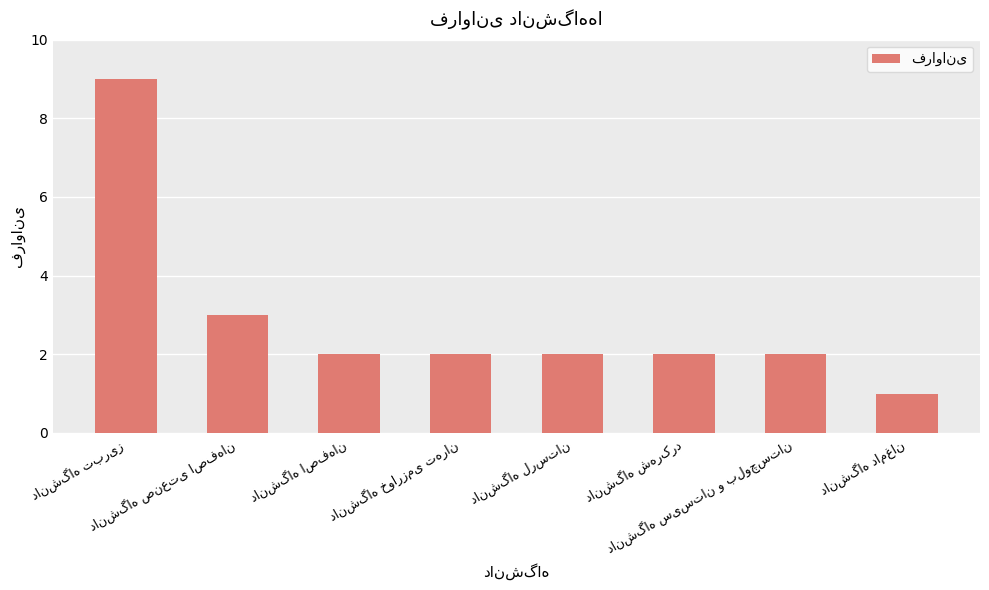

What is the sum of all values?

23